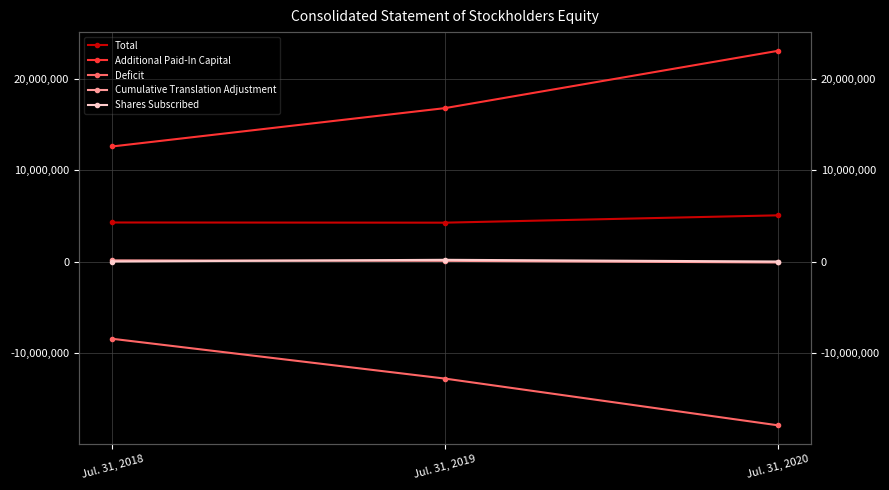

What is the difference between the Total values at Jul. 31, 2019 and Jul. 31, 2020?

803361